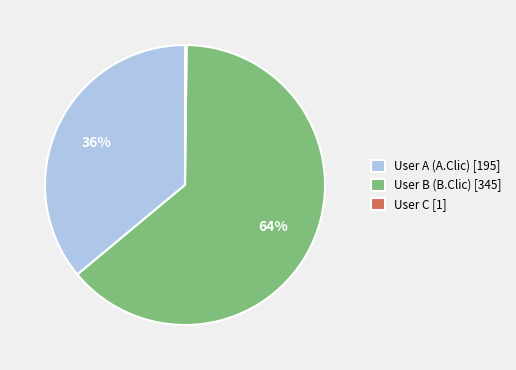

Which category accounts for the majority?

User B (B.Clic)